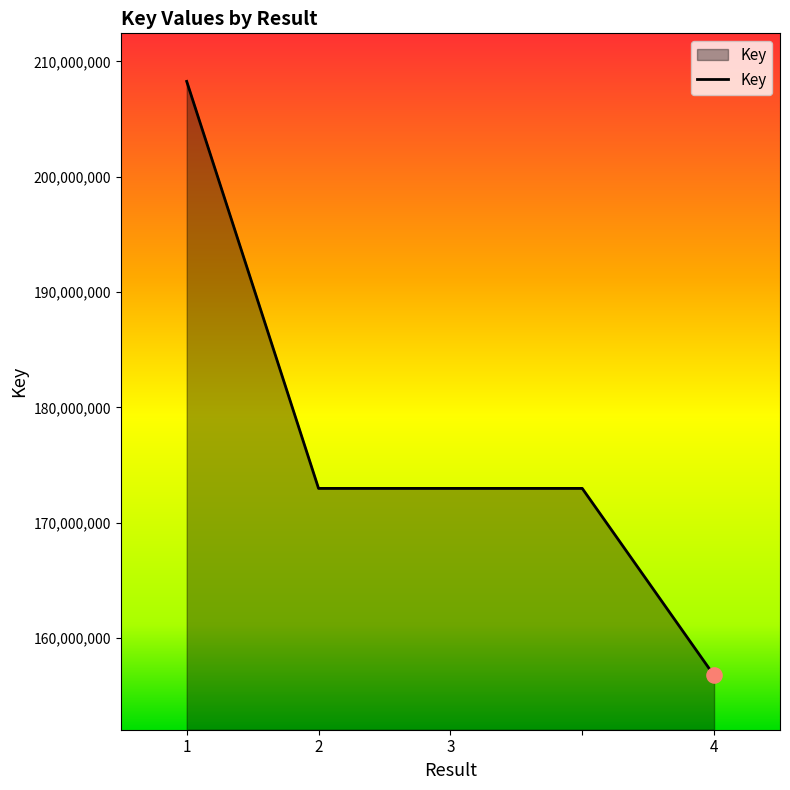

What is the maximum value shown in the chart?

208259261